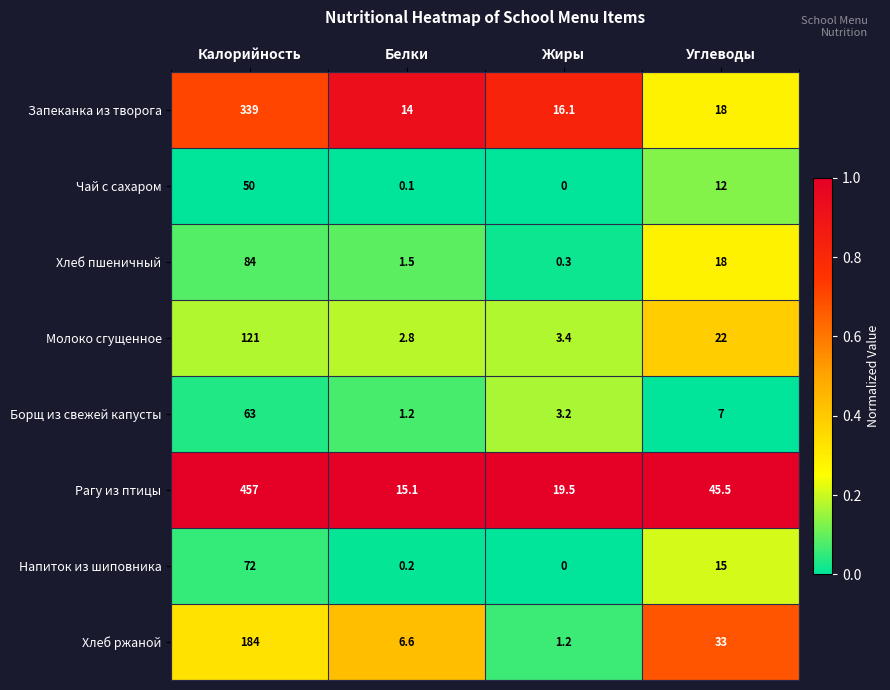

Rank the series at Белки from lowest to highest value.

Чай с сахаром, Напиток из шиповника, Борщ из свежей капусты, Хлеб пшеничный, Молоко сгущенное, Хлеб ржаной, Запеканка из творога, Рагу из птицы